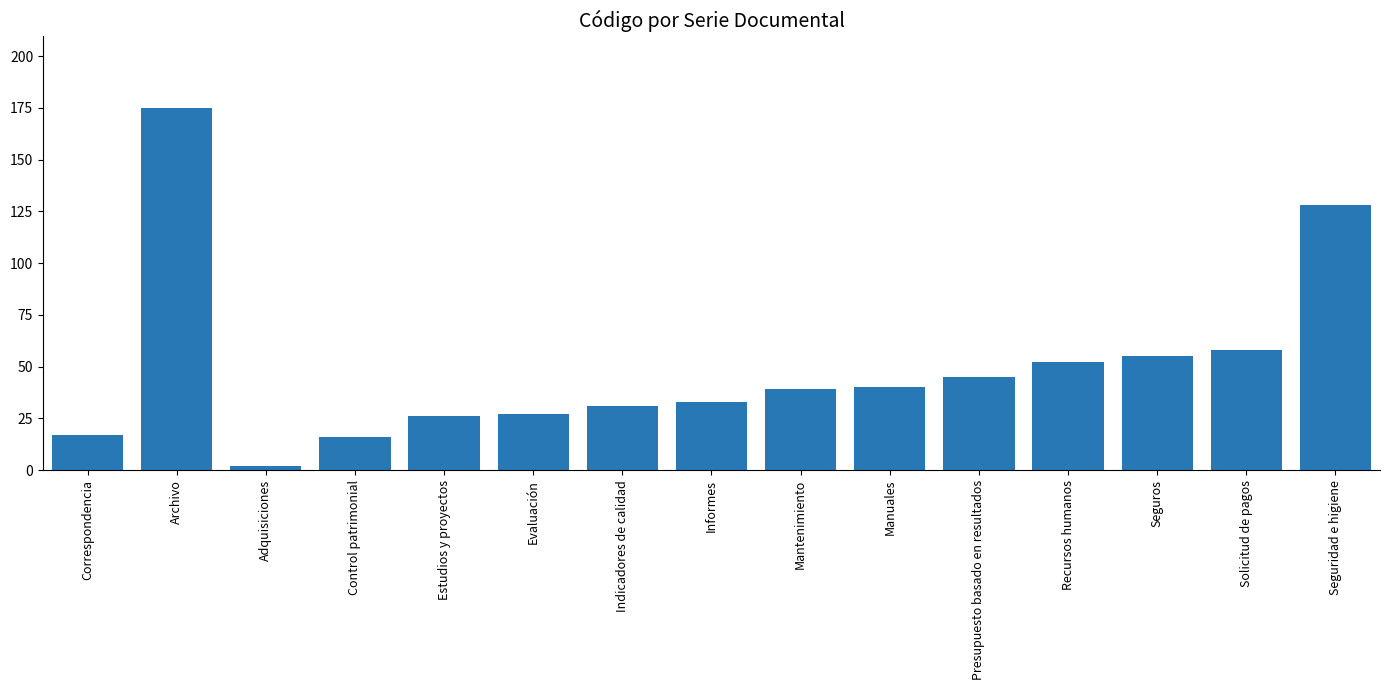

Which has a higher value, Indicadores de calidad or Control patrimonial?

Indicadores de calidad